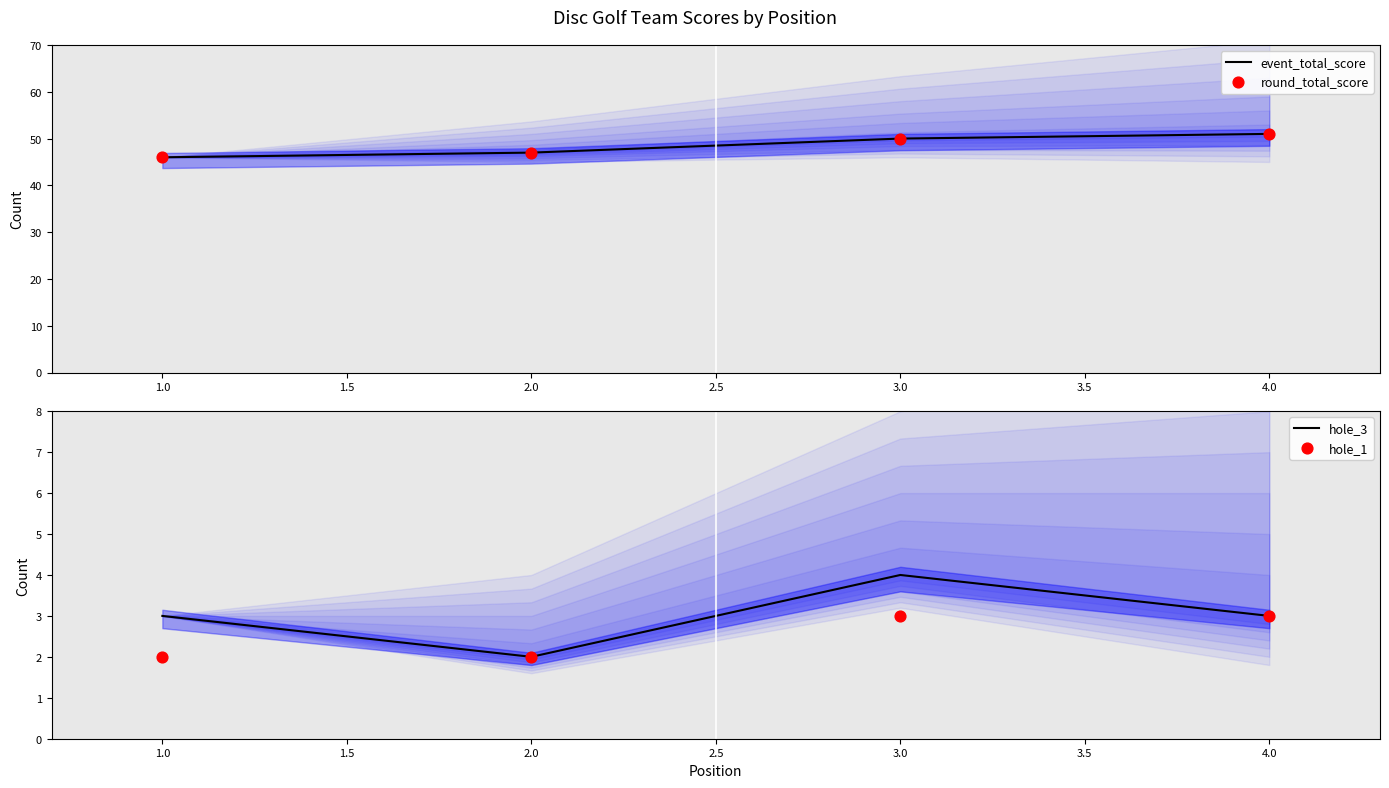

Which series contains the highest Y value?

event_total_score